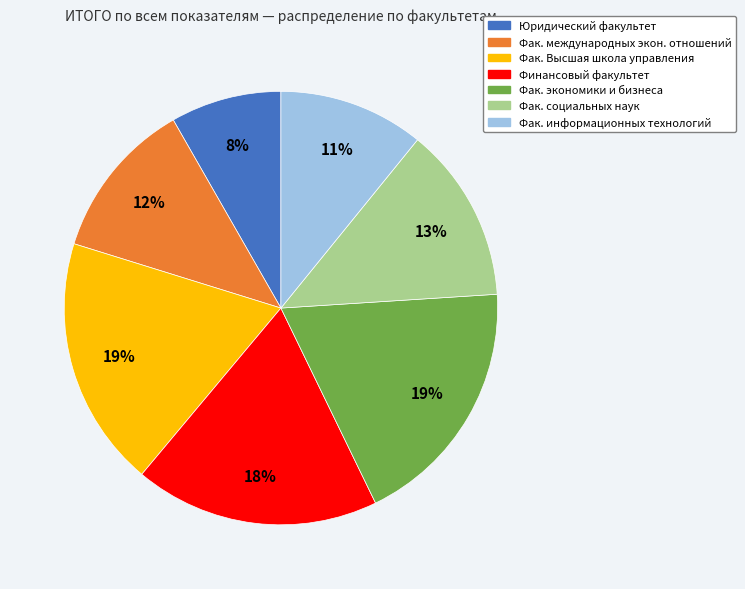

Is there any slice that represents more than half of the pie?

No